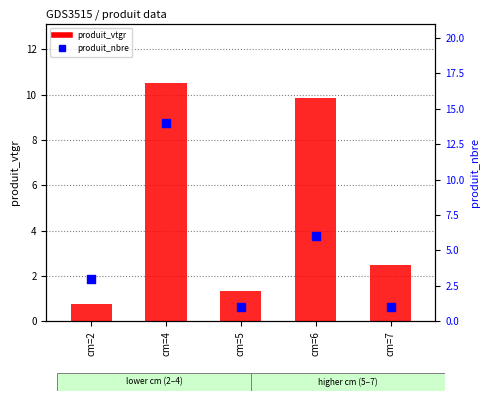

Is the value of produit_nbre at cm=4 greater than the value of produit_vtgr at cm=5?

Yes